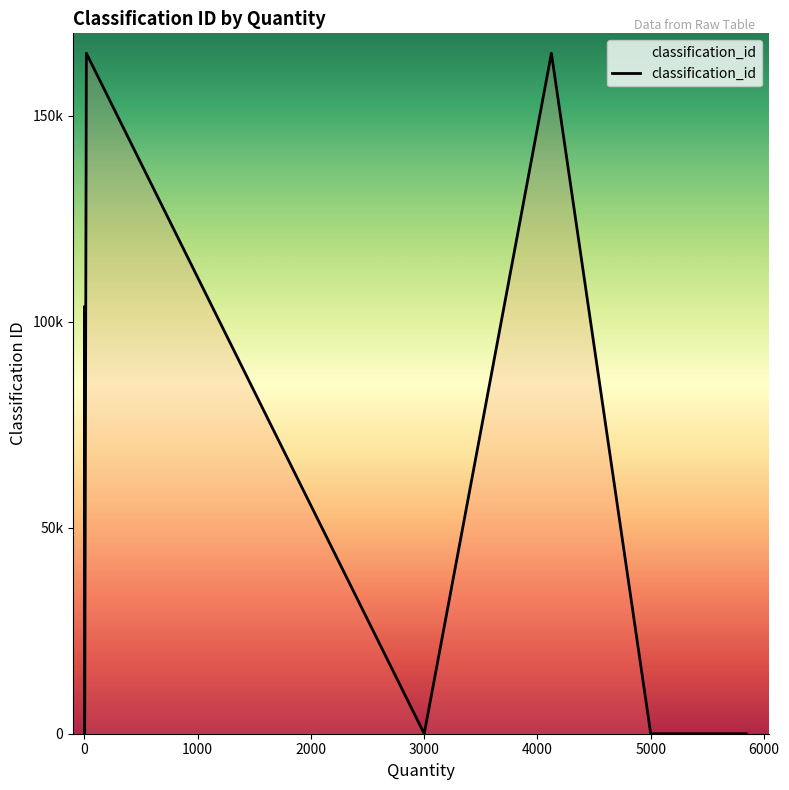

What is the sum of all values?

1055383